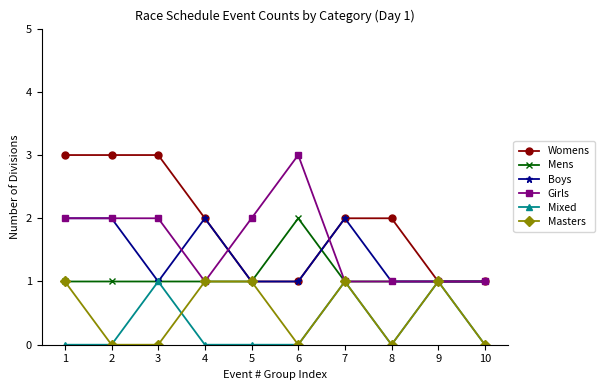

How many data points does each series have?

10